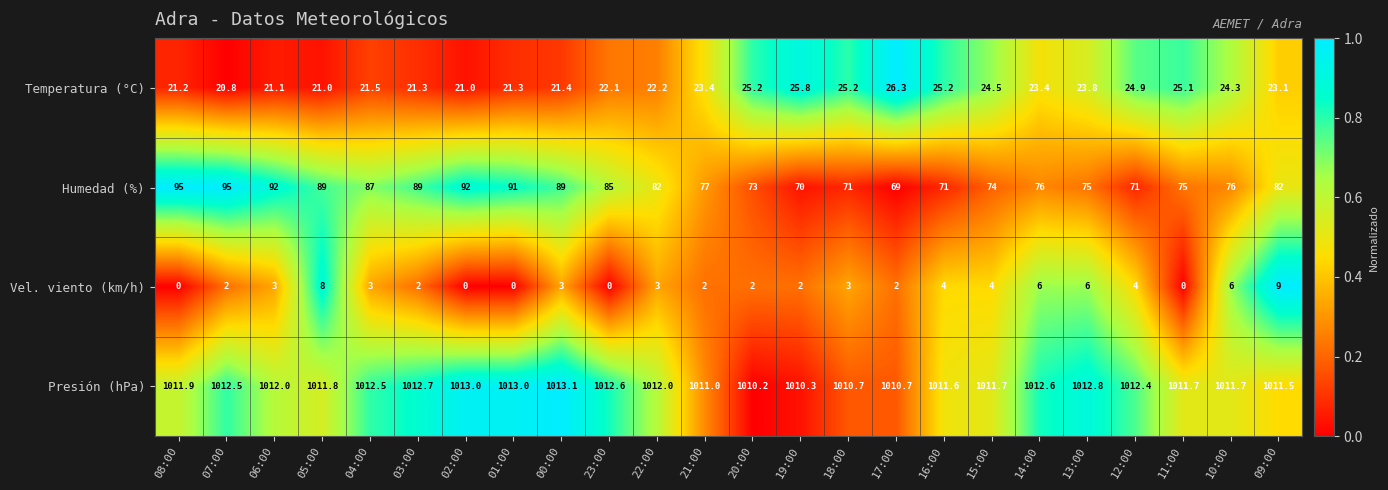

At which category does the chart reach its peak across all series?

00:00